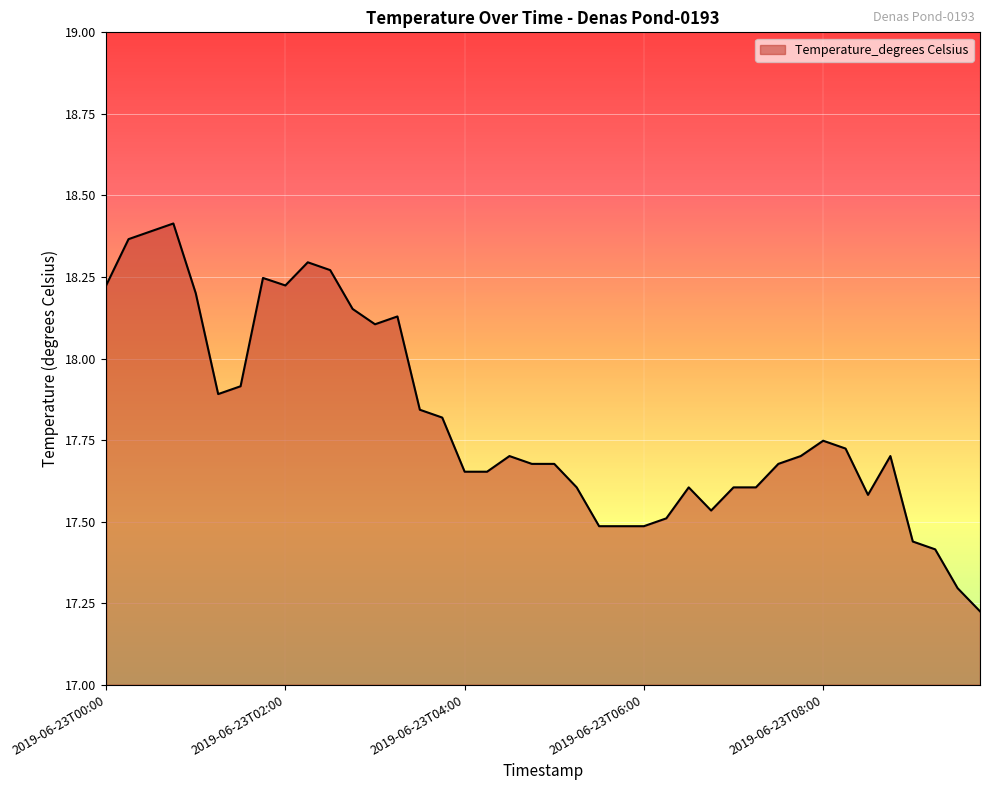

What is the difference between the maximum and minimum values?

1.2